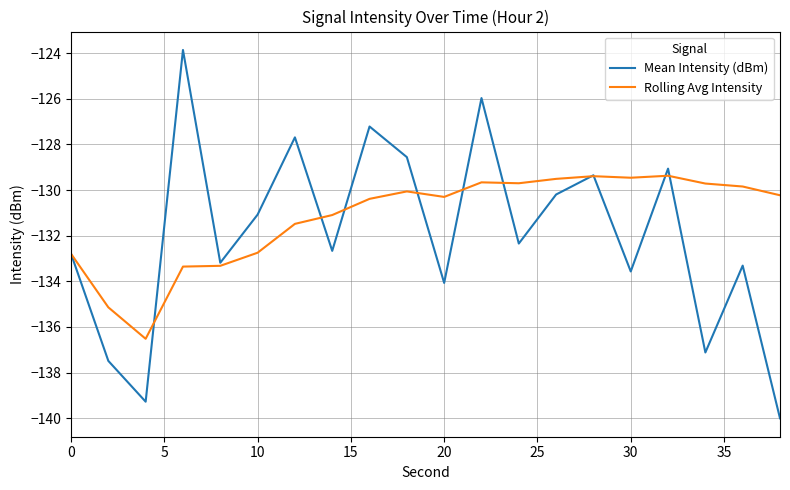

Which series has the widest spread of values?

Mean Intensity (dBm)